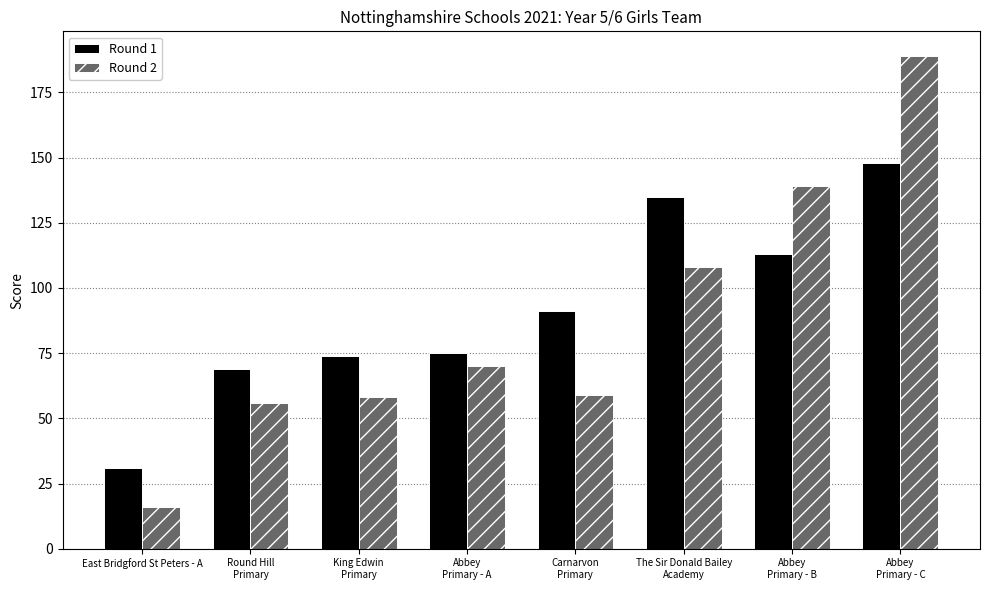

The value of Round 2 at King Edwin
Primary is 58. True or false?

True